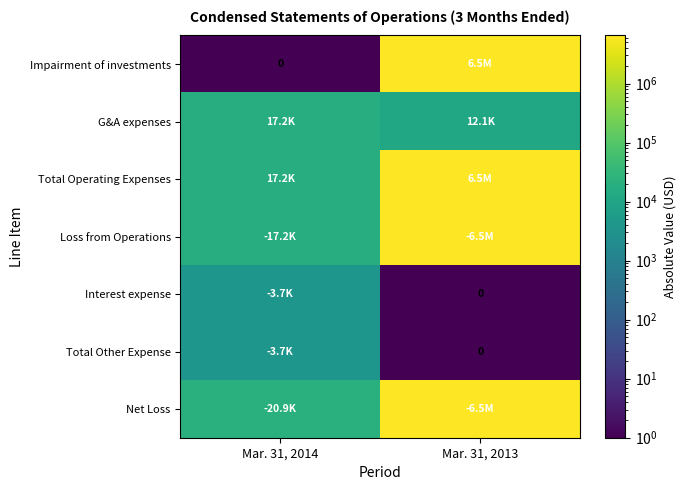

How many Total Operating Expenses values are between 17159 and 6512110?

2